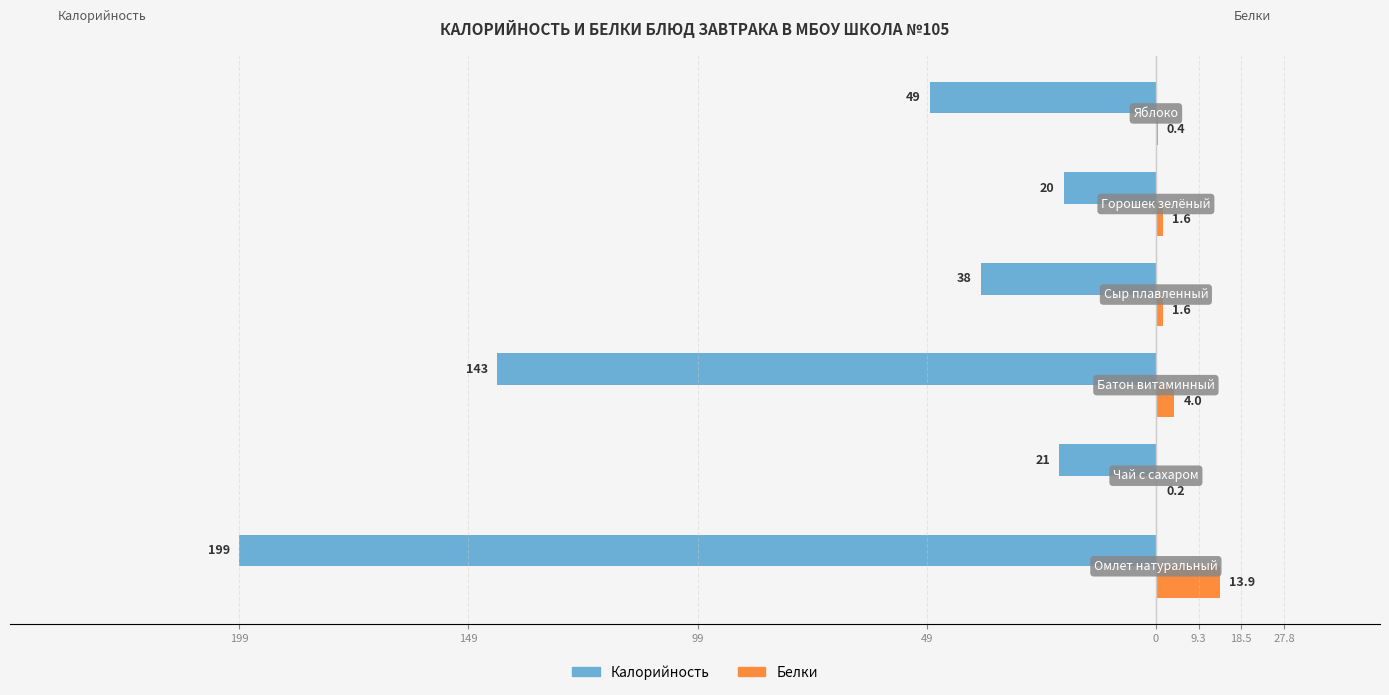

What are all the series names shown in the legend?

Калорийность, Белки